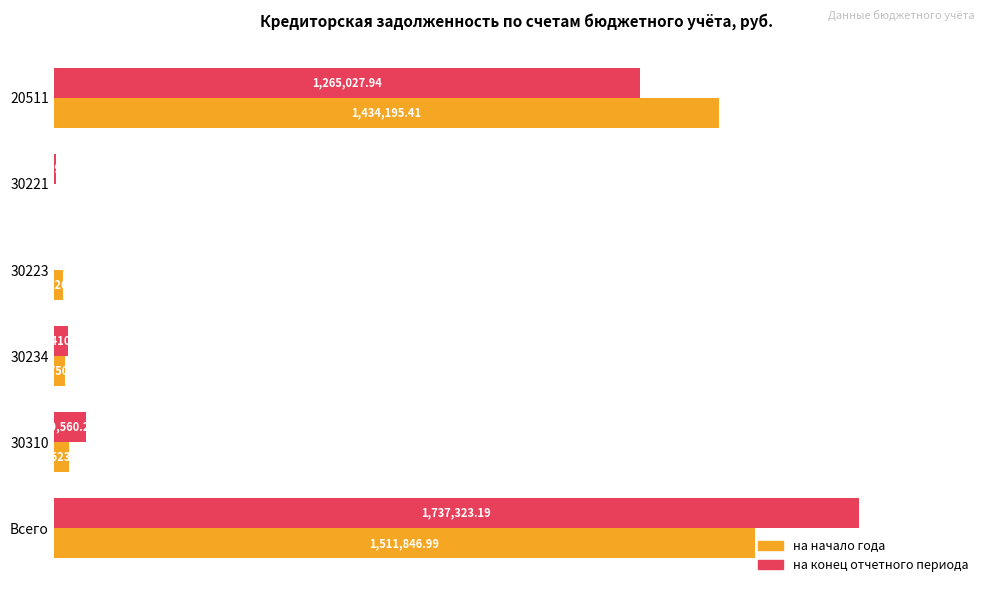

What are all the series names shown in the legend?

на начало года, на конец отчетного периода